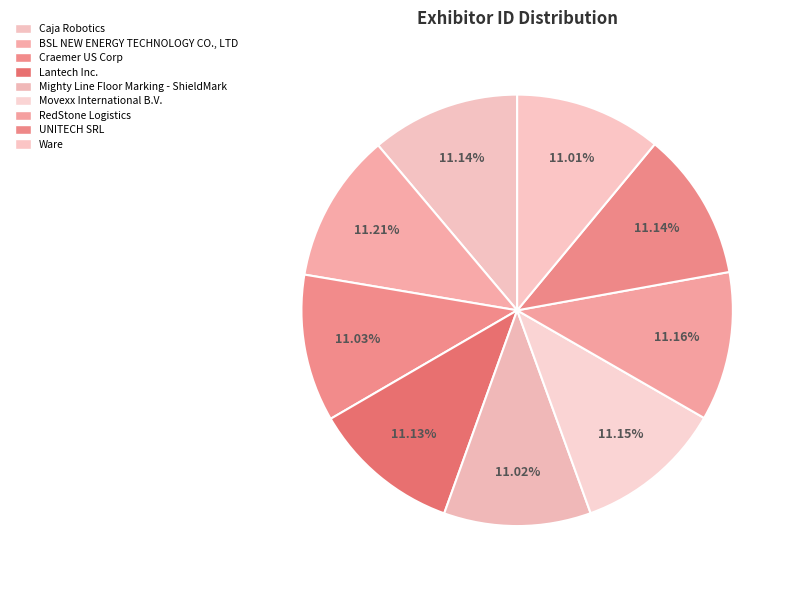

Which slice is the largest?

BSL NEW ENERGY TECHNOLOGY CO., LTD